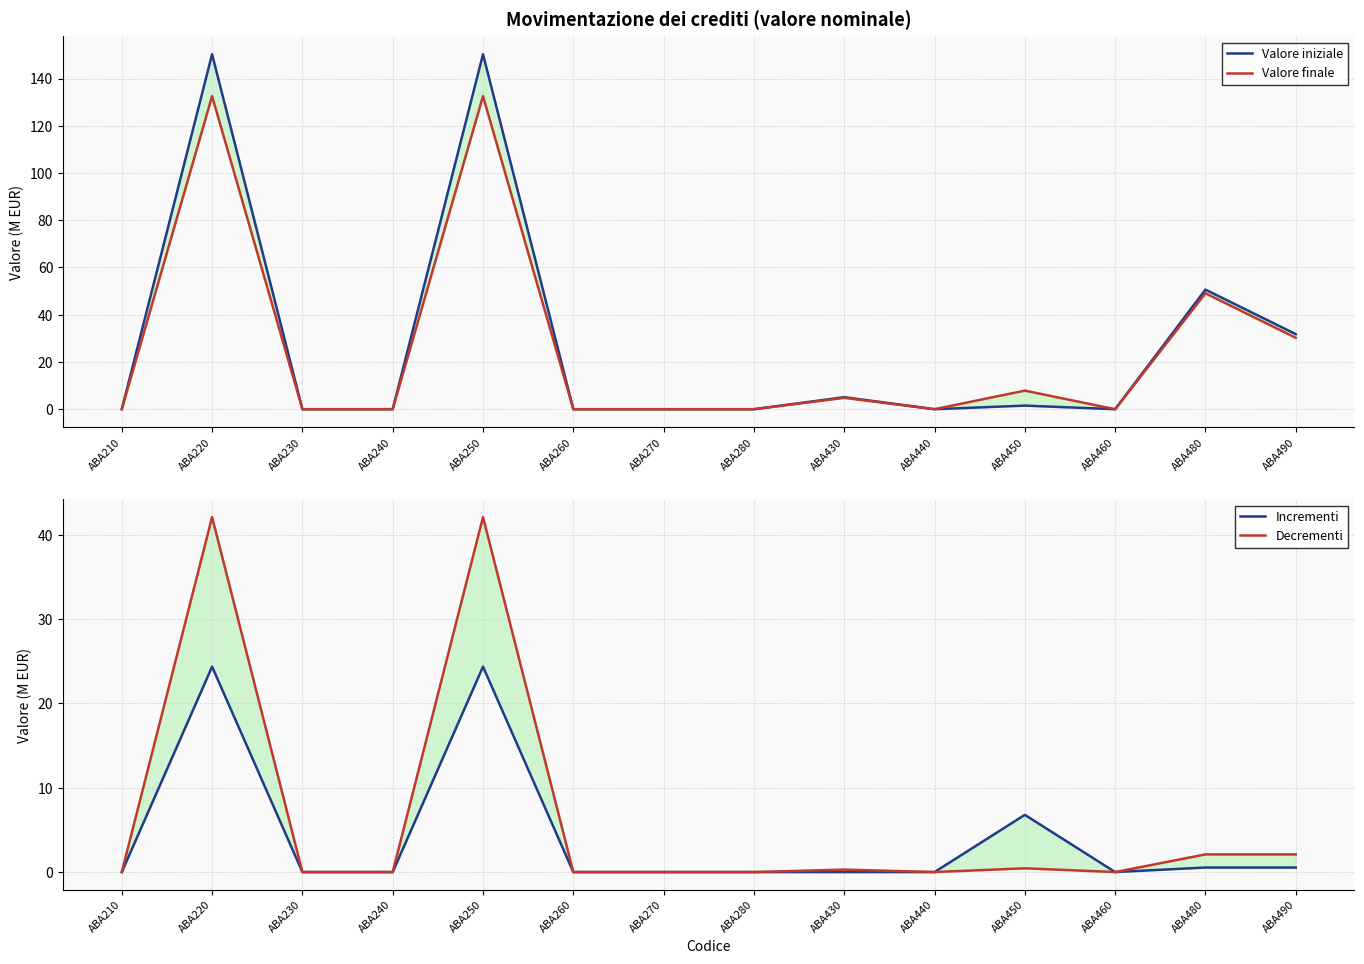

Is it true that Valore iniziale equals 205.7 at ABA250?

False